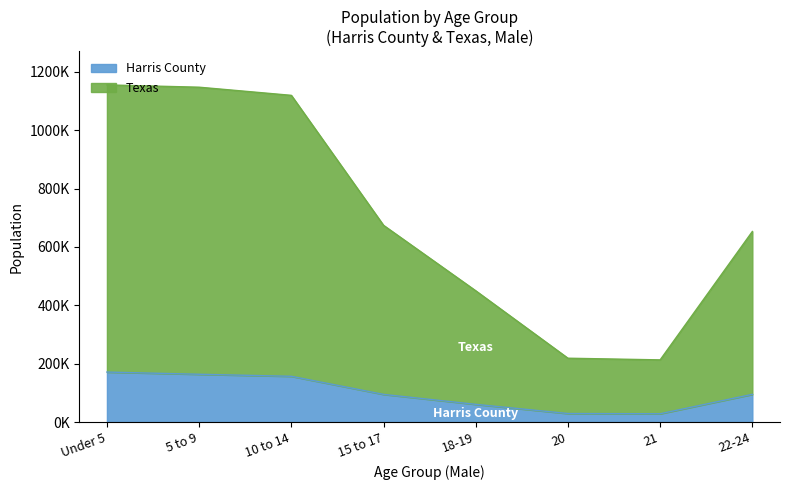

At which label is Texas closest to 584400?

15 to 17